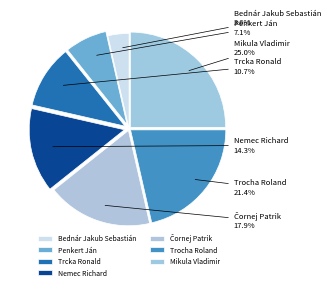

Is Trcka Ronald the majority of the pie?

No